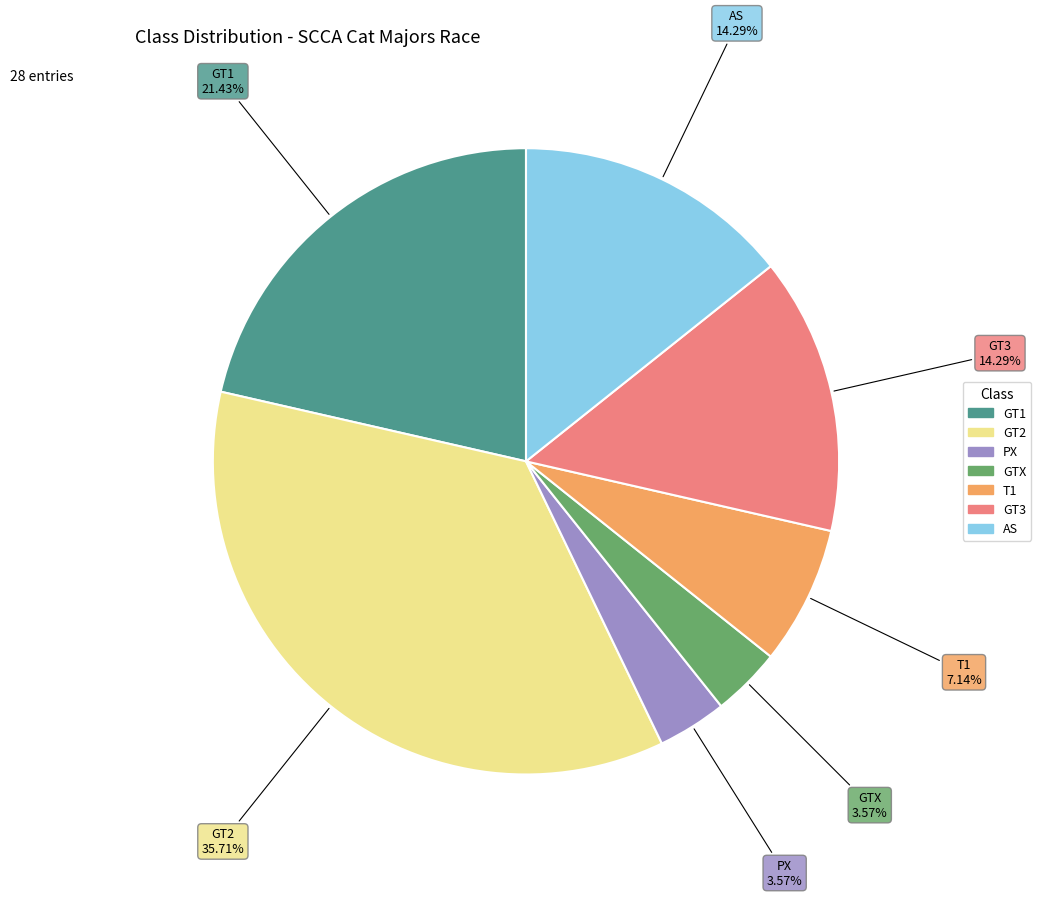

How many slices are in this pie chart?

7